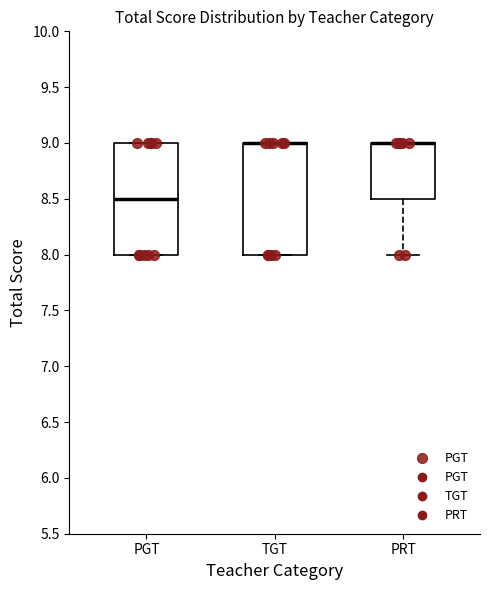

Reading left to right, read every box against the y-axis: the position of its median line, the range the box covers, and the ends of its whiskers. The values are not printed on the chart, so give them approximately, as read against the axis.

PGT: median 8.5, box 8.0 to 9.0, whiskers 8.0 to 9.0
TGT: median 9.0 (drawn on the box's upper edge), box 8.0 to 9.0, whiskers 8.0 to 9.0
PRT: median 9.0 (drawn on the box's upper edge), box 8.5 to 9.0, whiskers 8.0 to 9.0